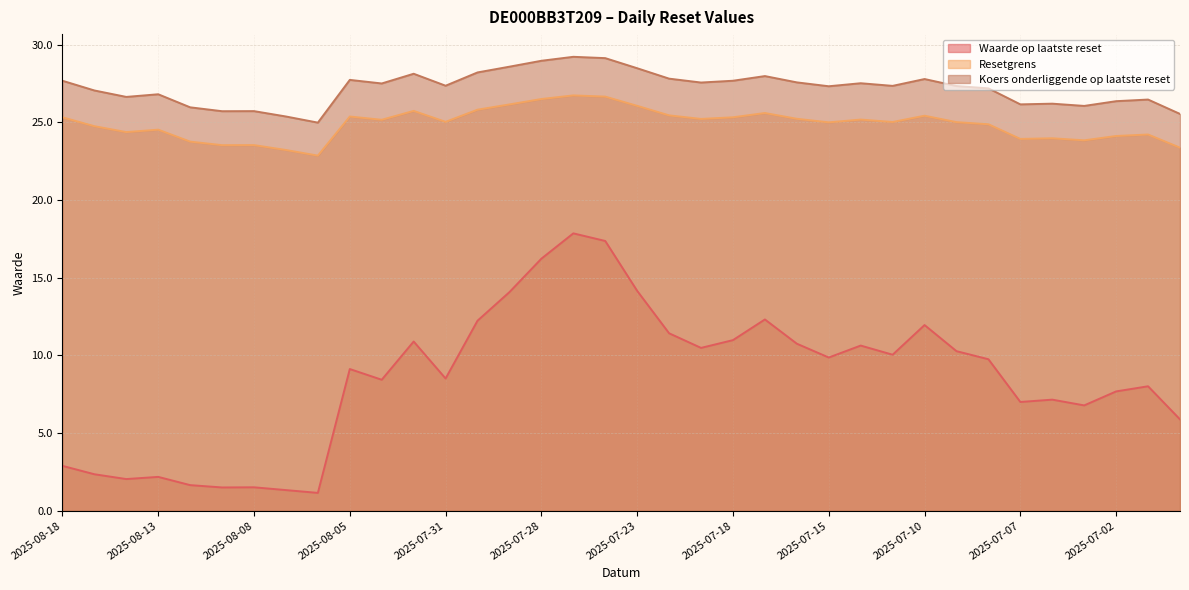

Is it true that Koers onderliggende op laatste reset equals 36.4 at 2025-08-04?

False